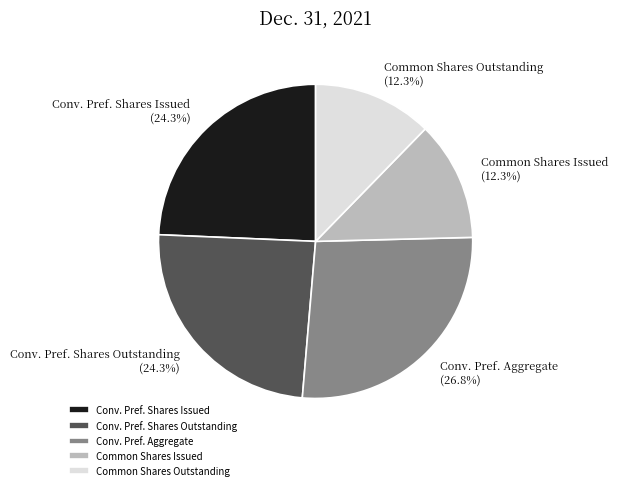

Combined, do Common Shares Outstanding and Common Shares Issued account for over 50%?

No